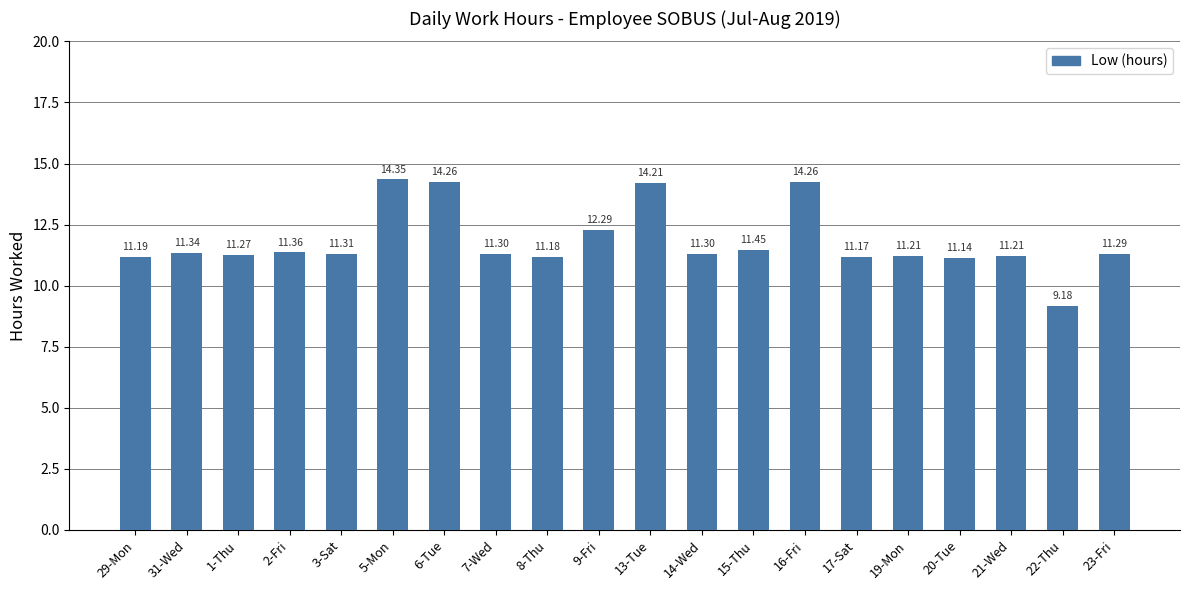

What is the difference between the values at 29-Mon and 5-Mon?

3.2